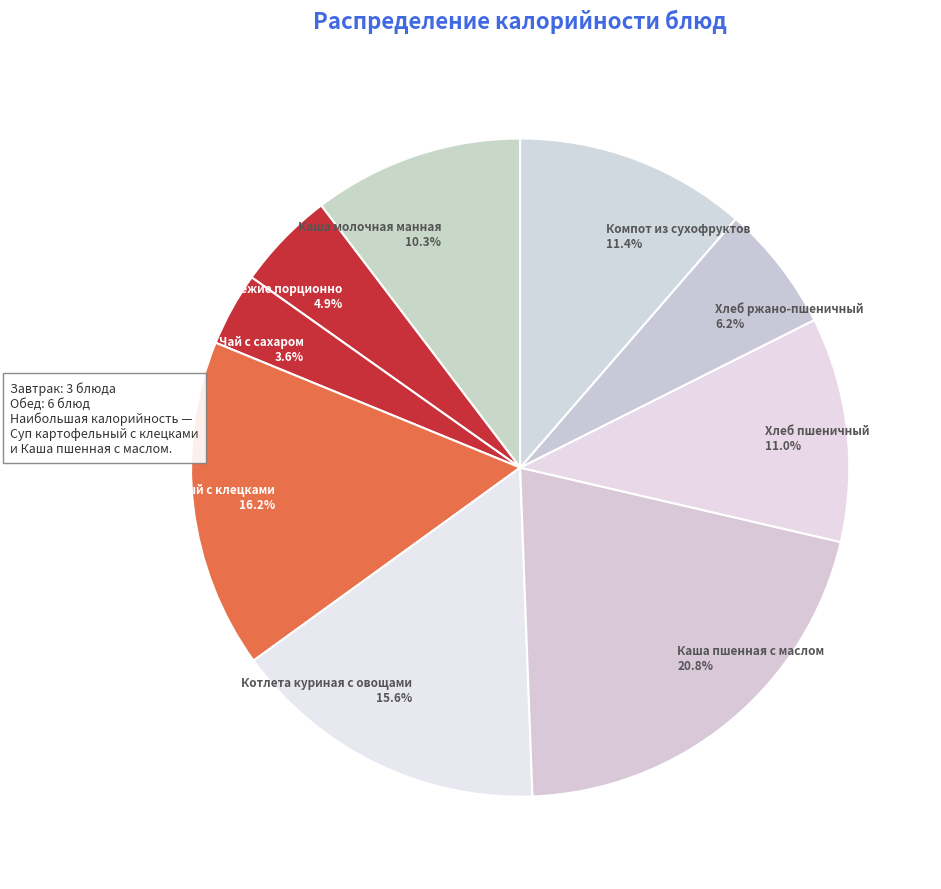

Between Чай с сахаром and Хлеб пшеничный, which is larger?

Хлеб пшеничный